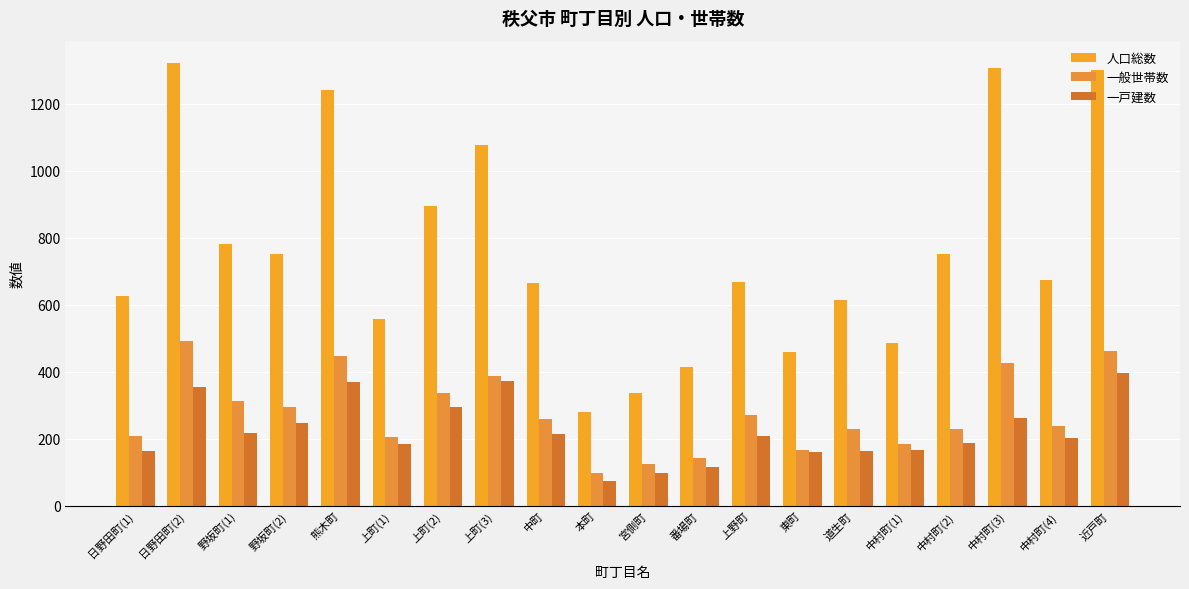

What is the label of the 15th bar from the right?

上町(1)